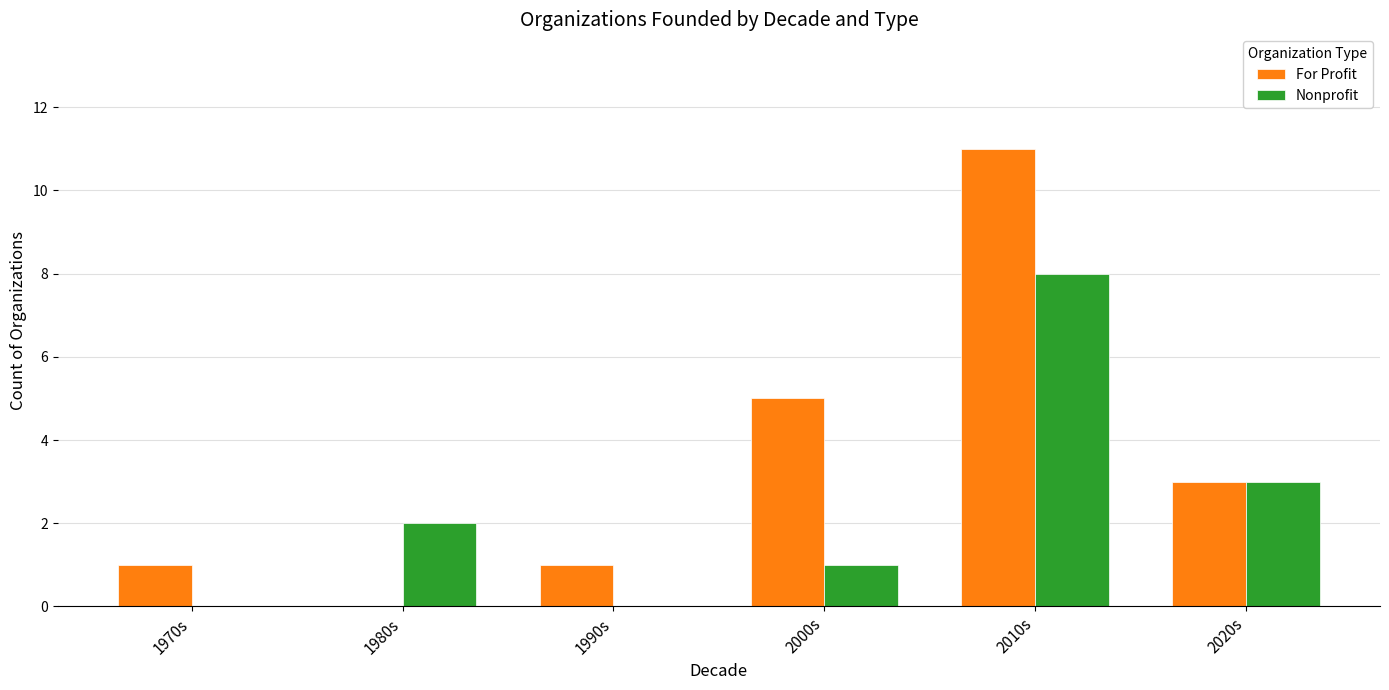

How many data points does each series have?

6